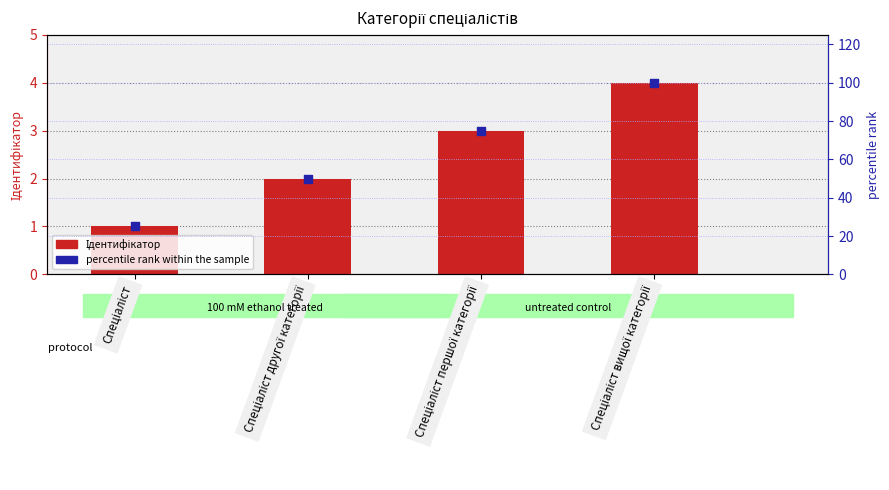

What are all the series names shown in the legend?

Ідентифікатор, percentile rank within the sample